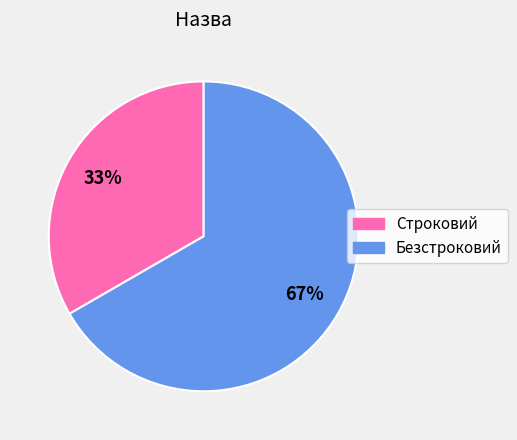

Is the sum of Строковий and Безстроковий greater than half?

Yes